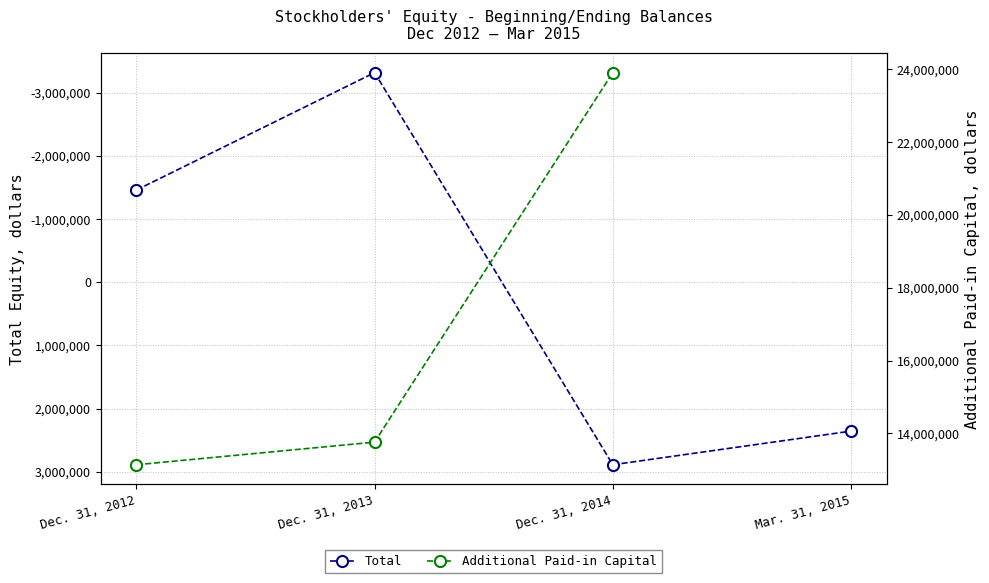

Reading right to left, list all the values displayed in this chart.

Mar. 31, 2015=2356691	Dec. 31, 2014=2888902	Dec. 31, 2013=-3315243	Dec. 31, 2012=-1457650